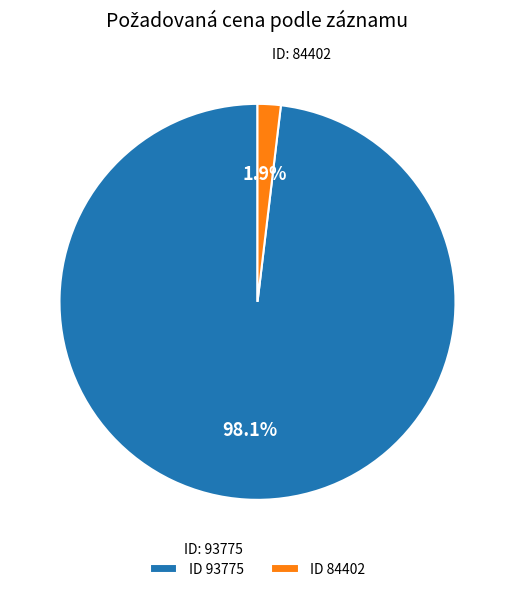

Count the number of slices in the pie.

2